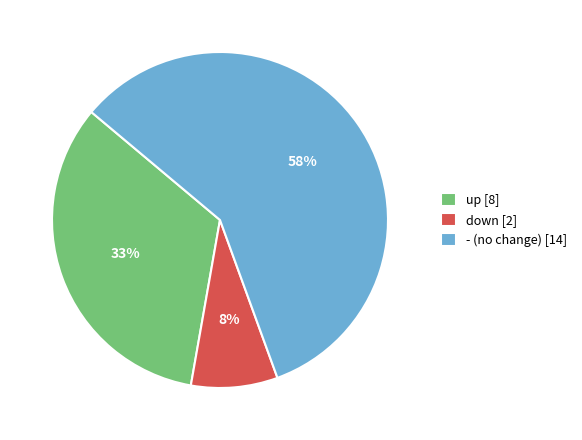

Which category has the smallest portion of the pie?

down